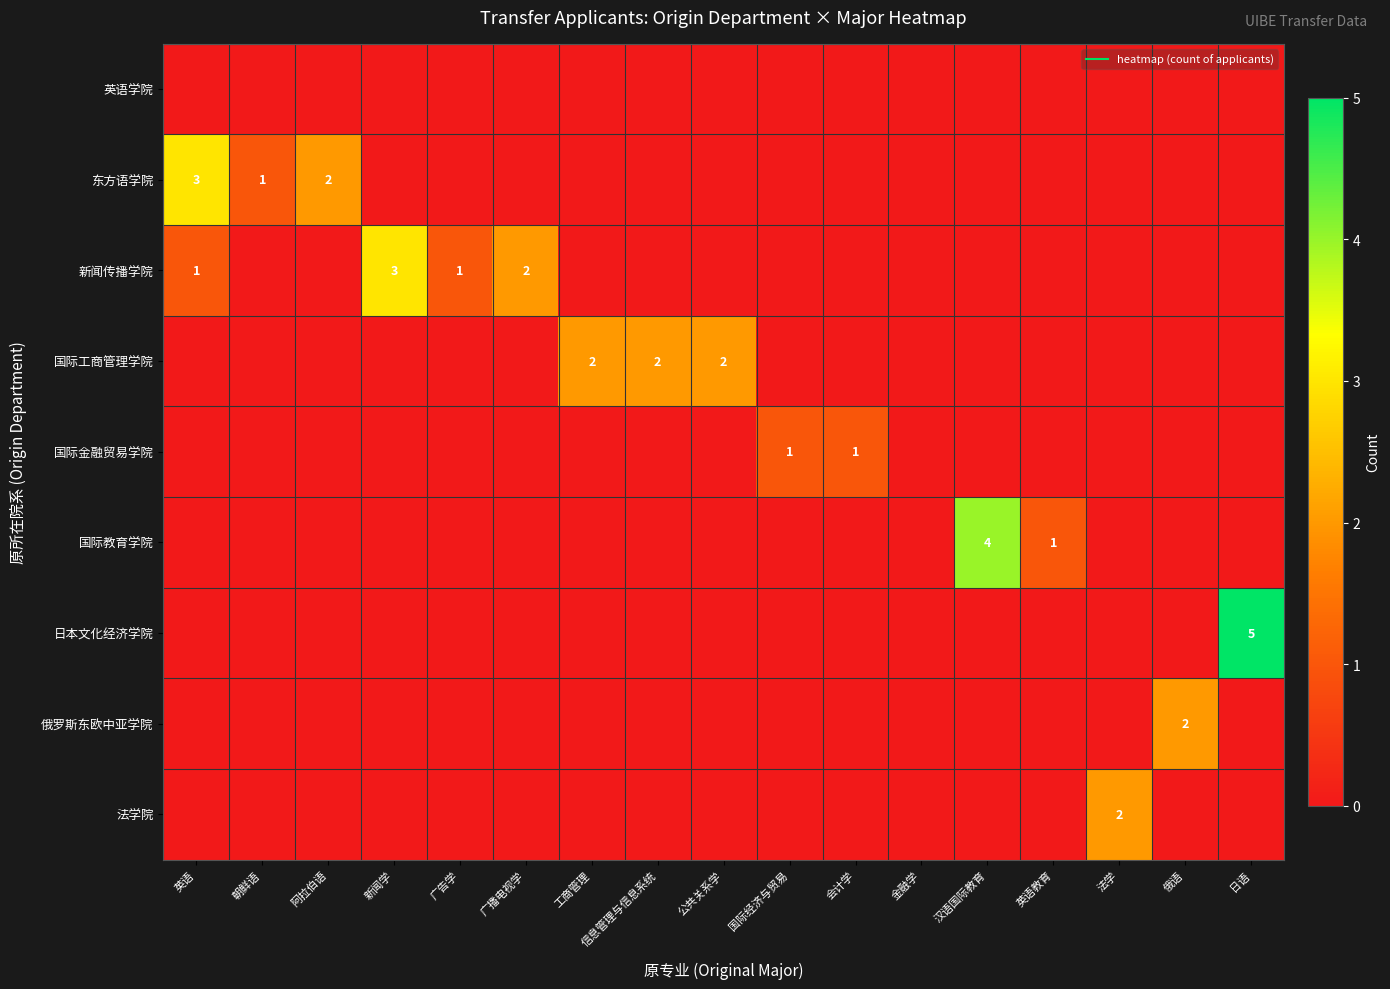

Which series has the largest total across all categories?

新闻传播学院